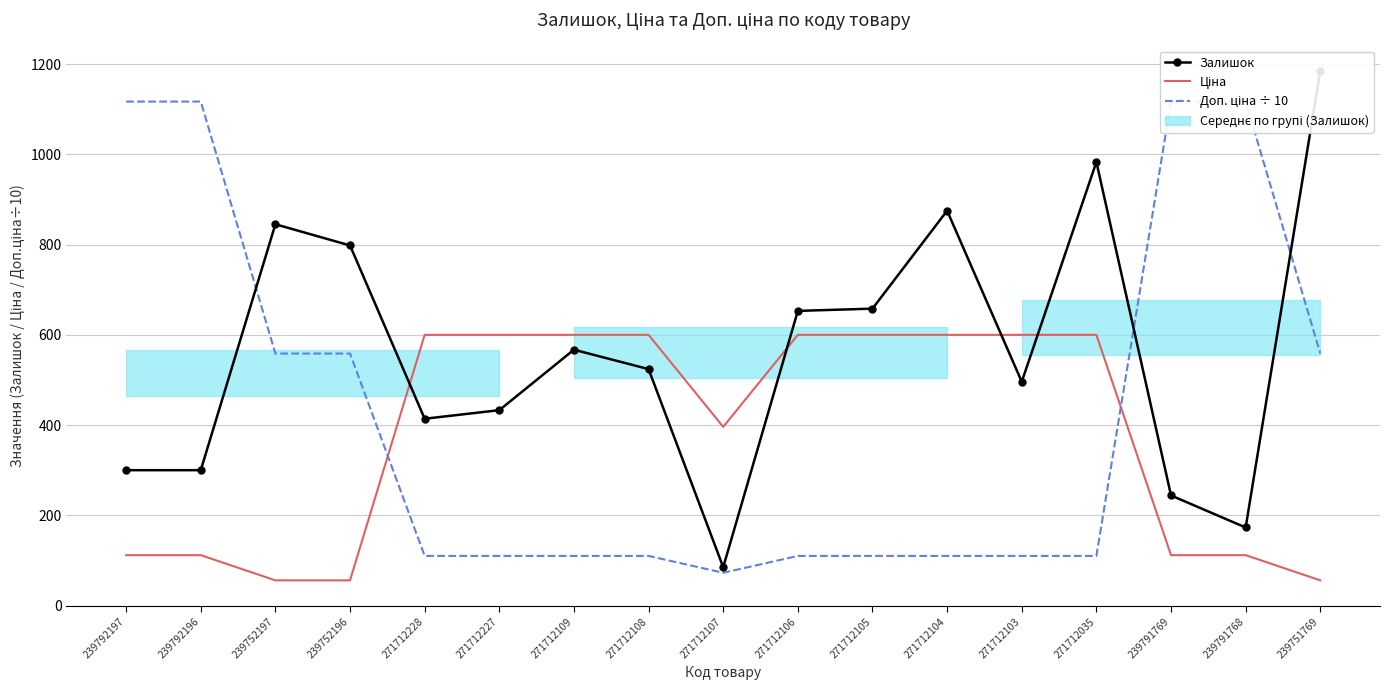

In Залишок, how many points are higher than both neighbors (excluding endpoints)?

4